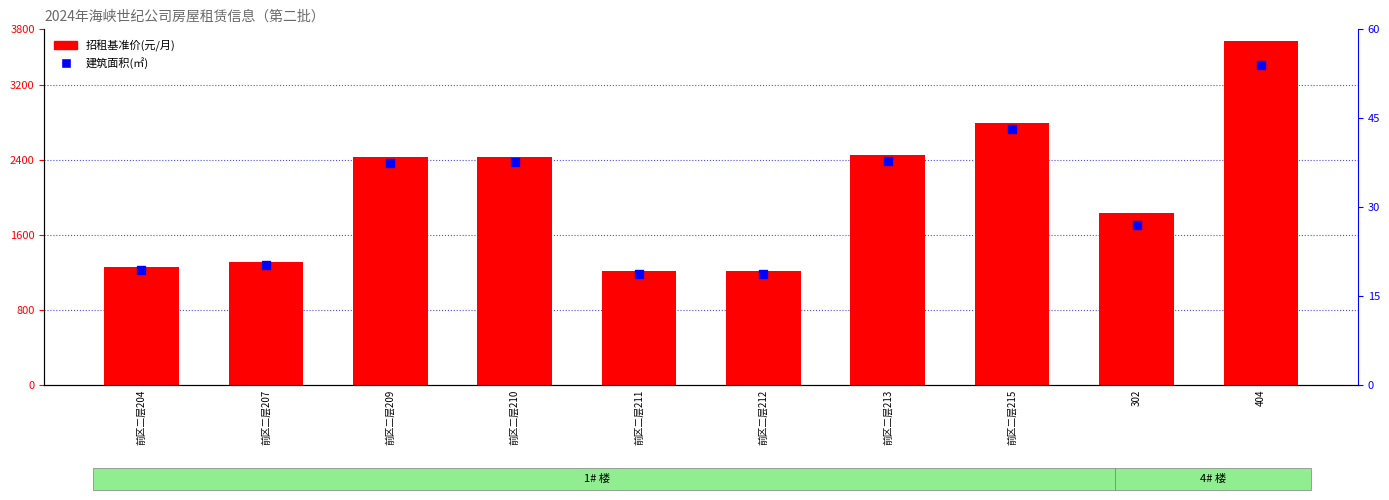

Is the value of 建筑面积(㎡) at 前区二层209 greater than the value of 招租基准价(元/月) at 前区二层213?

No